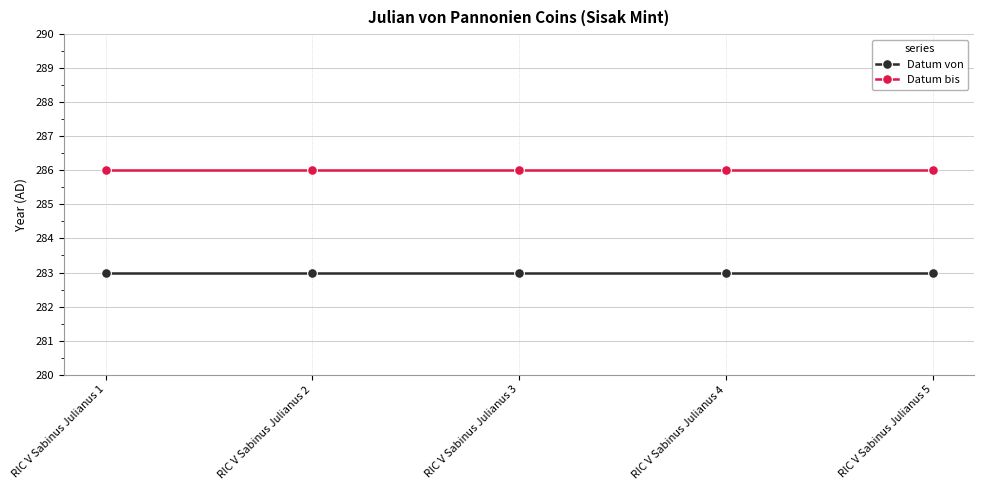

Is the value of Datum von at RIC V Sabinus Julianus 2 greater than the value of Datum bis at RIC V Sabinus Julianus 5?

No